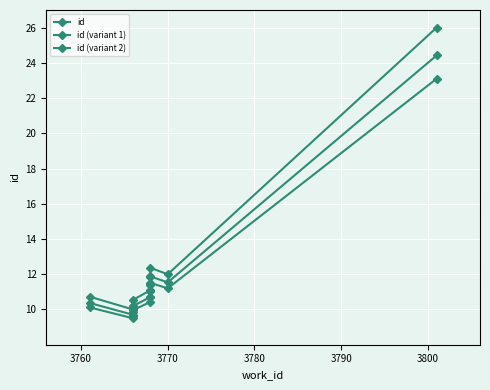

Rank the series at 3790 from highest to lowest value.

id, id (variant 1), id (variant 2)